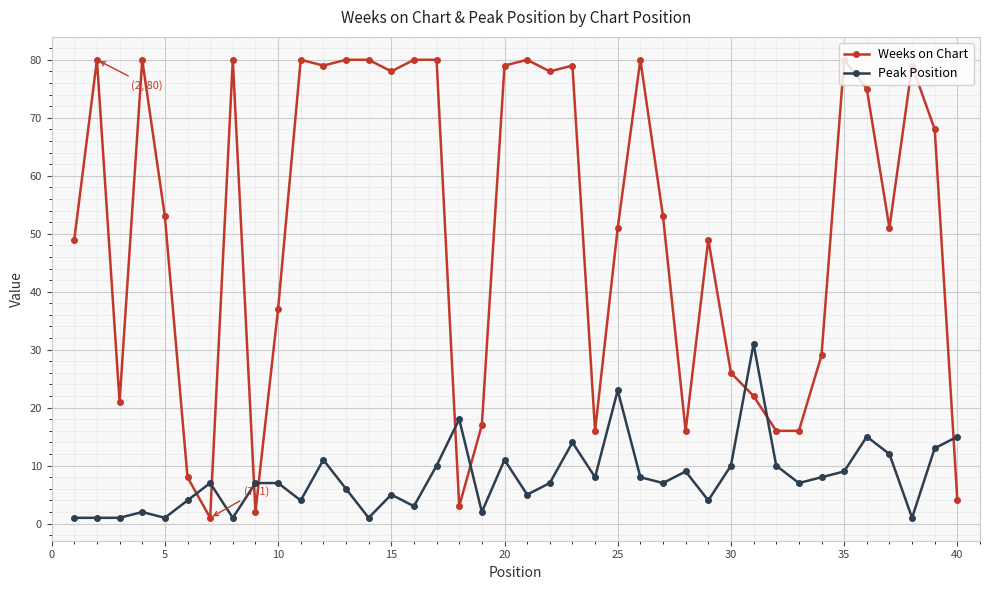

After their last crossing, which series has the higher values: Peak Position or Weeks on Chart?

Peak Position